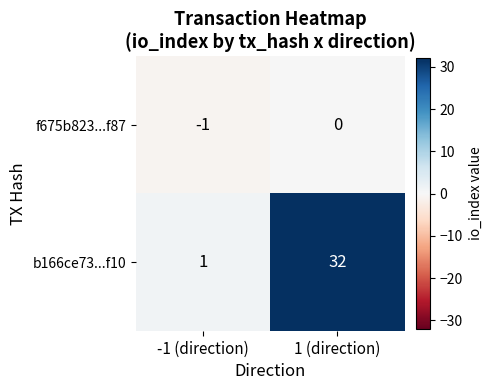

At how many categories does at least one series exceed 29?

1